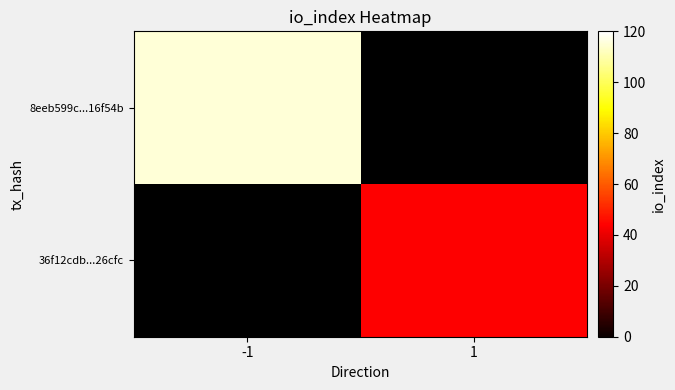

Rank the categories by 36f12cdb...26cfc value from lowest to highest.

-1, 1